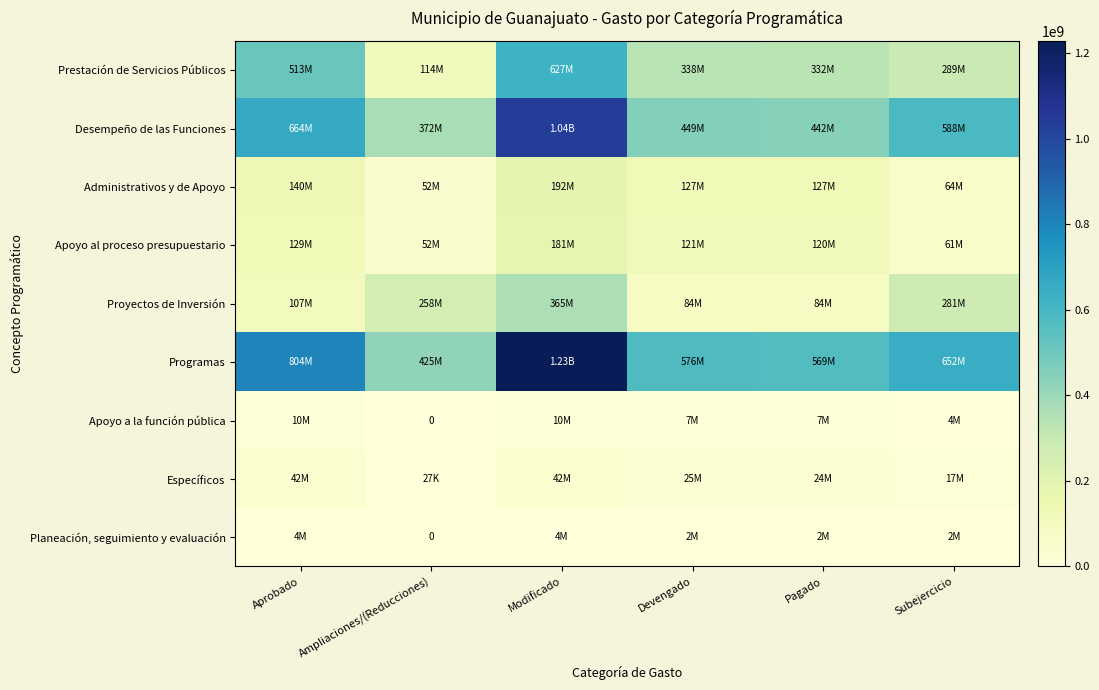

What is the maximum value shown in the chart?

1228614068.3